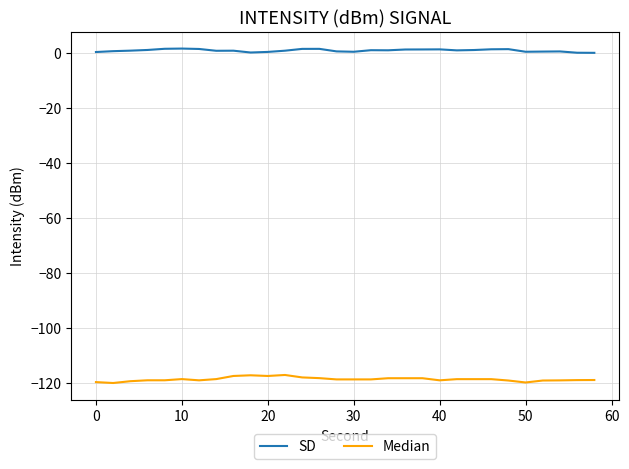

Which series has the largest total across all categories?

SD